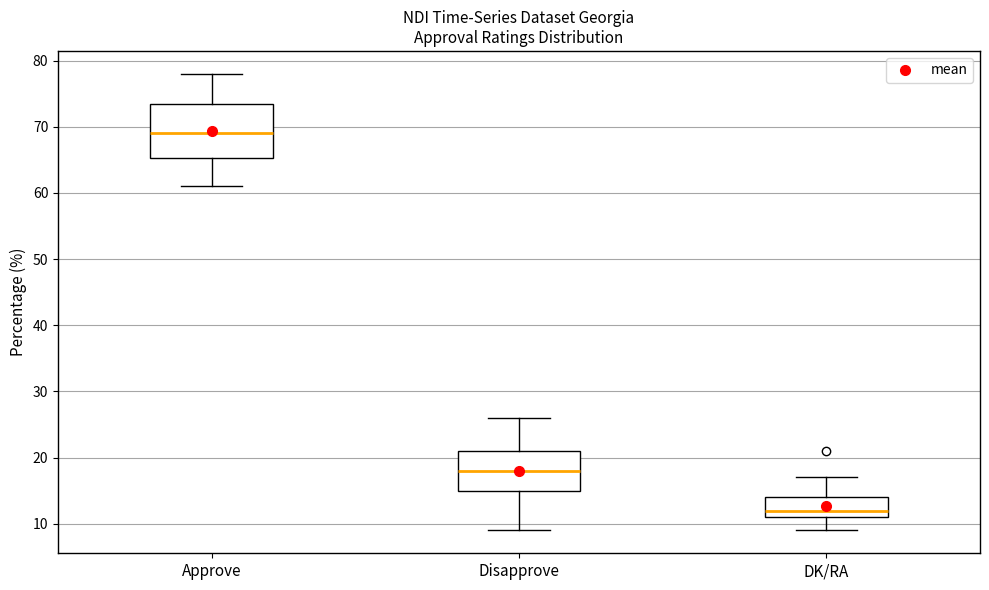

Where does the median line of the box for DK/RA sit on the y-axis? The values are not printed on the chart, so give them approximately, as read against the axis.

12